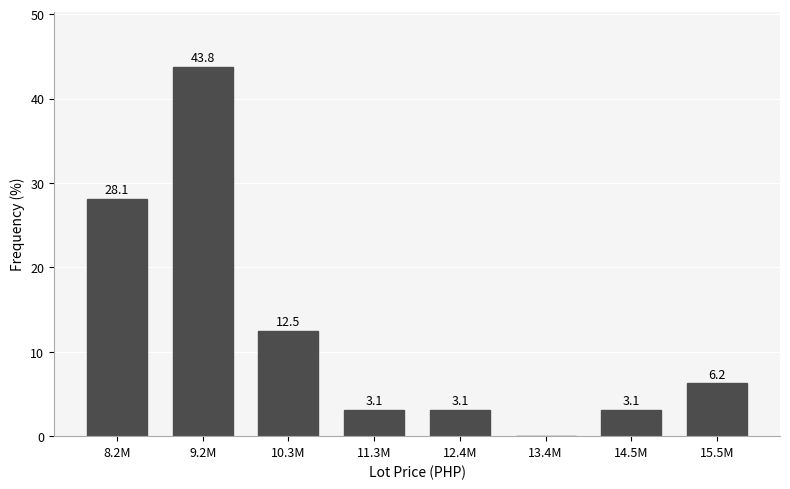

Is it true that the value at 10.3M is 18.0?

False